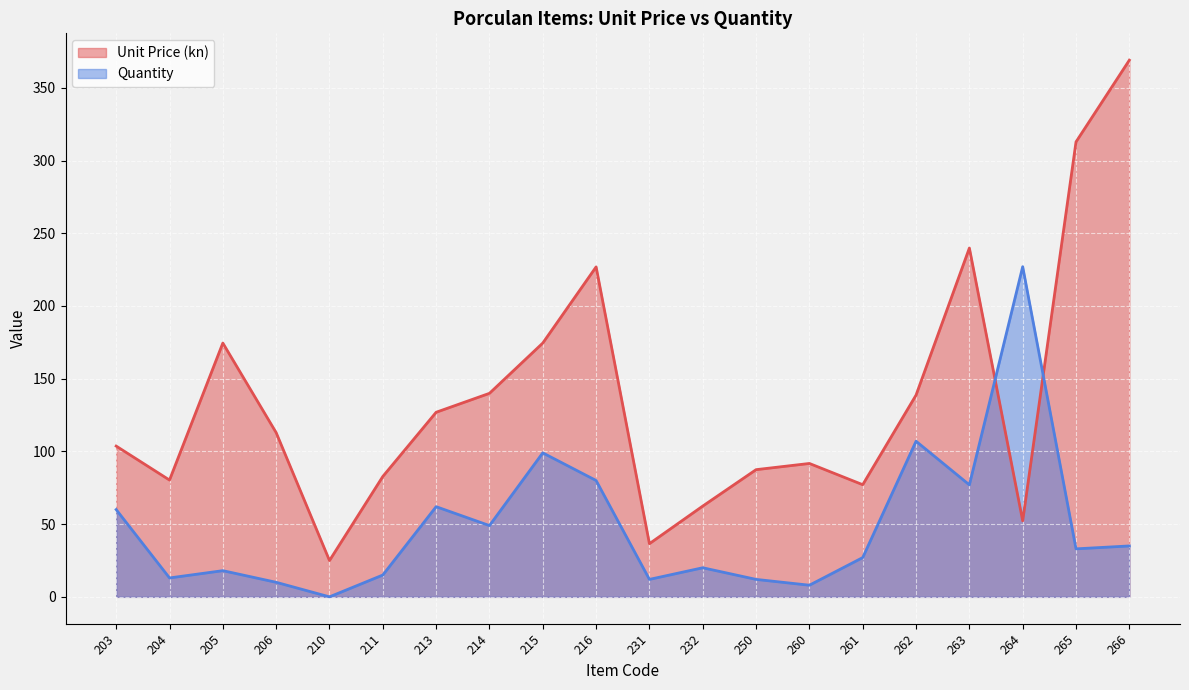

Which category has the highest value across all series?

266